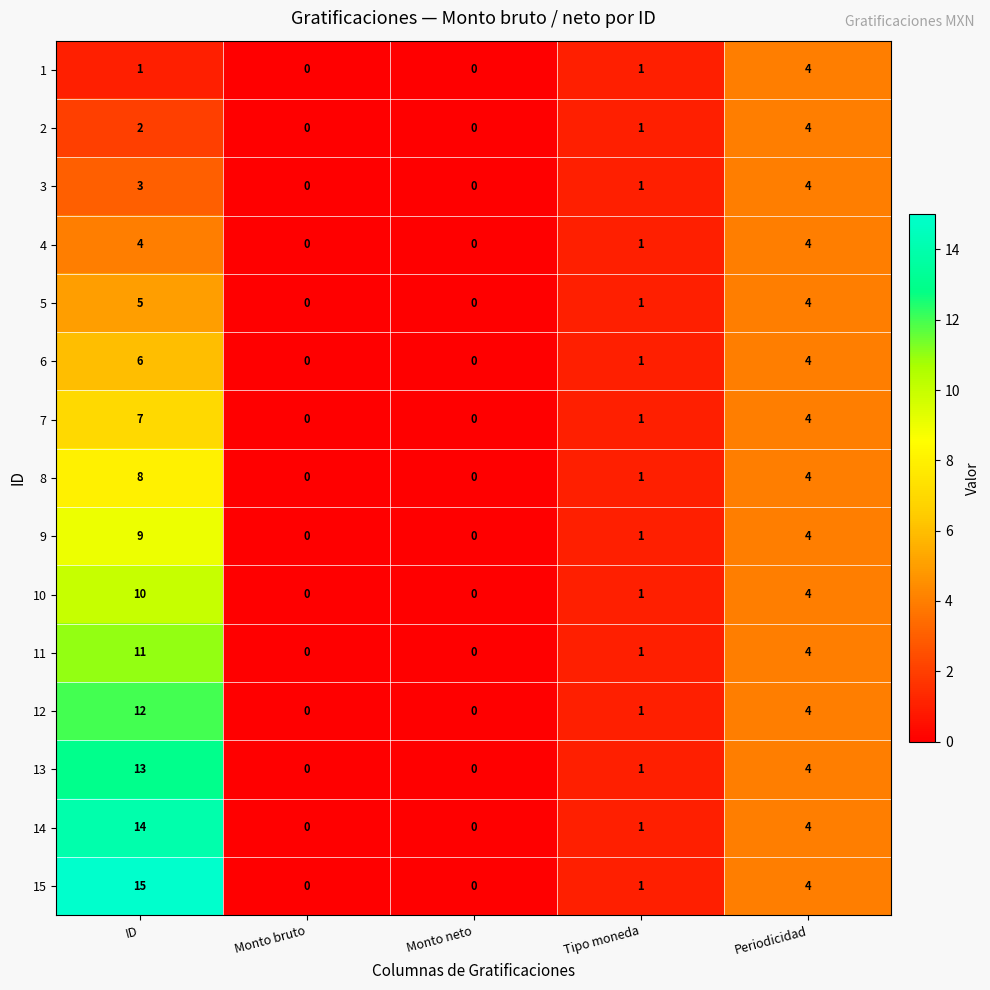

How many categories are shown in the chart?

5